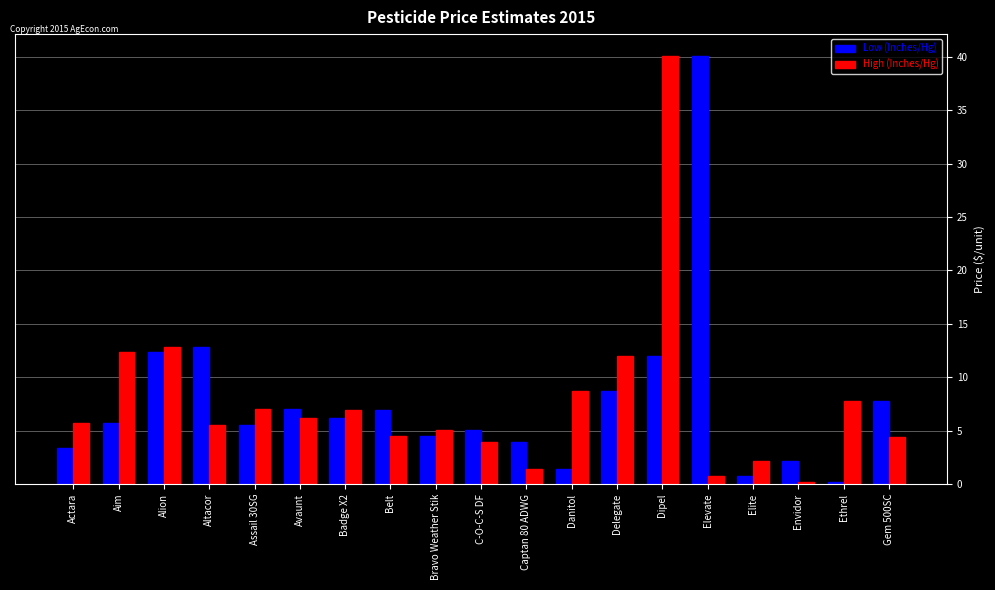

What is the value of the Low (Inches/Hg) bar at the 7th from the left?

6.2